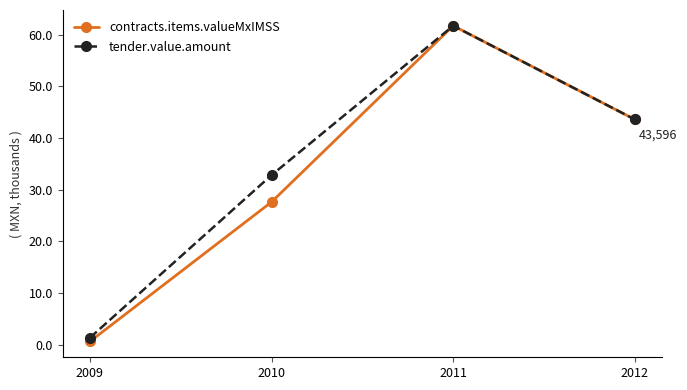

Is it true that contracts.items.valueMxIMSS equals 43.6 at 2012?

True